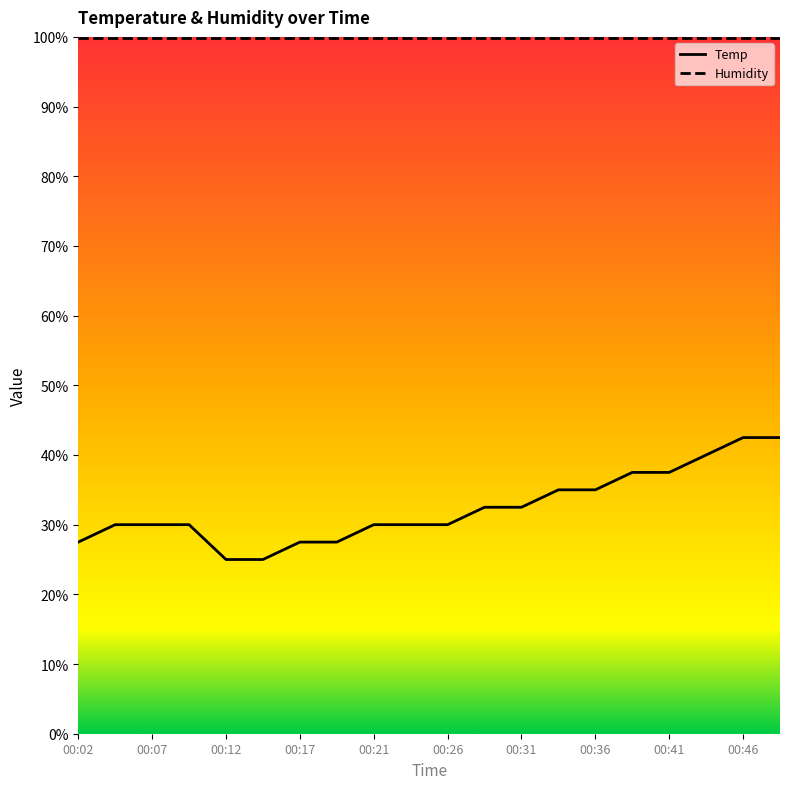

Count the number of data series in this chart.

2